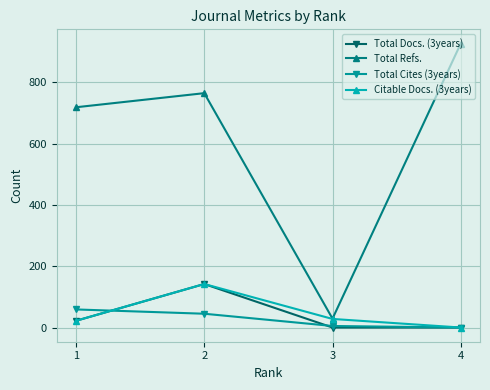

Reading left to right, what are all the values shown in this chart?

Total Docs. (3years): 22	142	0	0
Total Refs.: 719	765	29	927
Total Cites (3years): 59	45	5	0
Citable Docs. (3years): 22	142	28	0